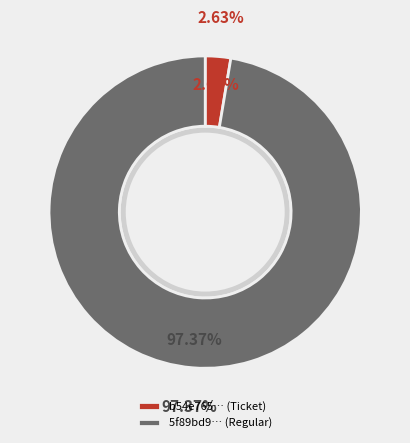

Which category accounts for the majority?

Regular (io_index=37)